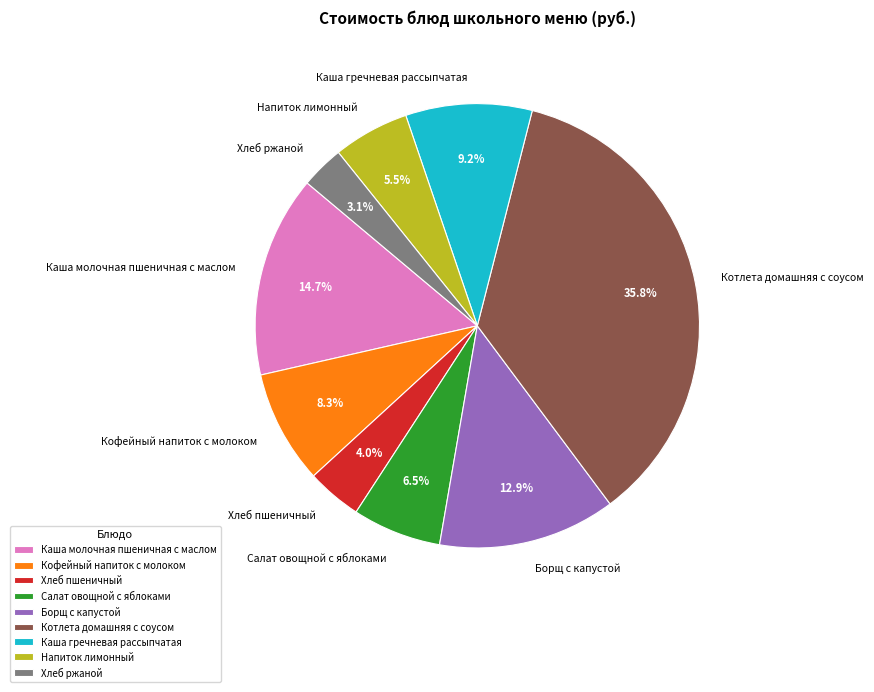

Count the number of slices in the pie.

9